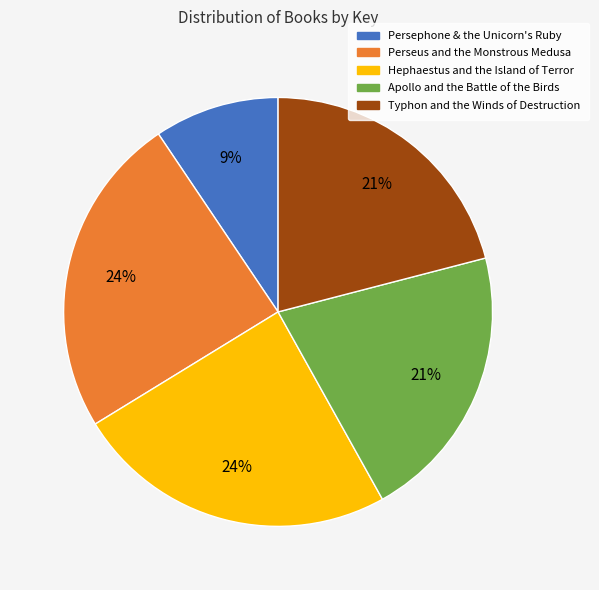

To the nearest percent, what percentage of the pie is Persephone & the Unicorn's Ruby?

9%